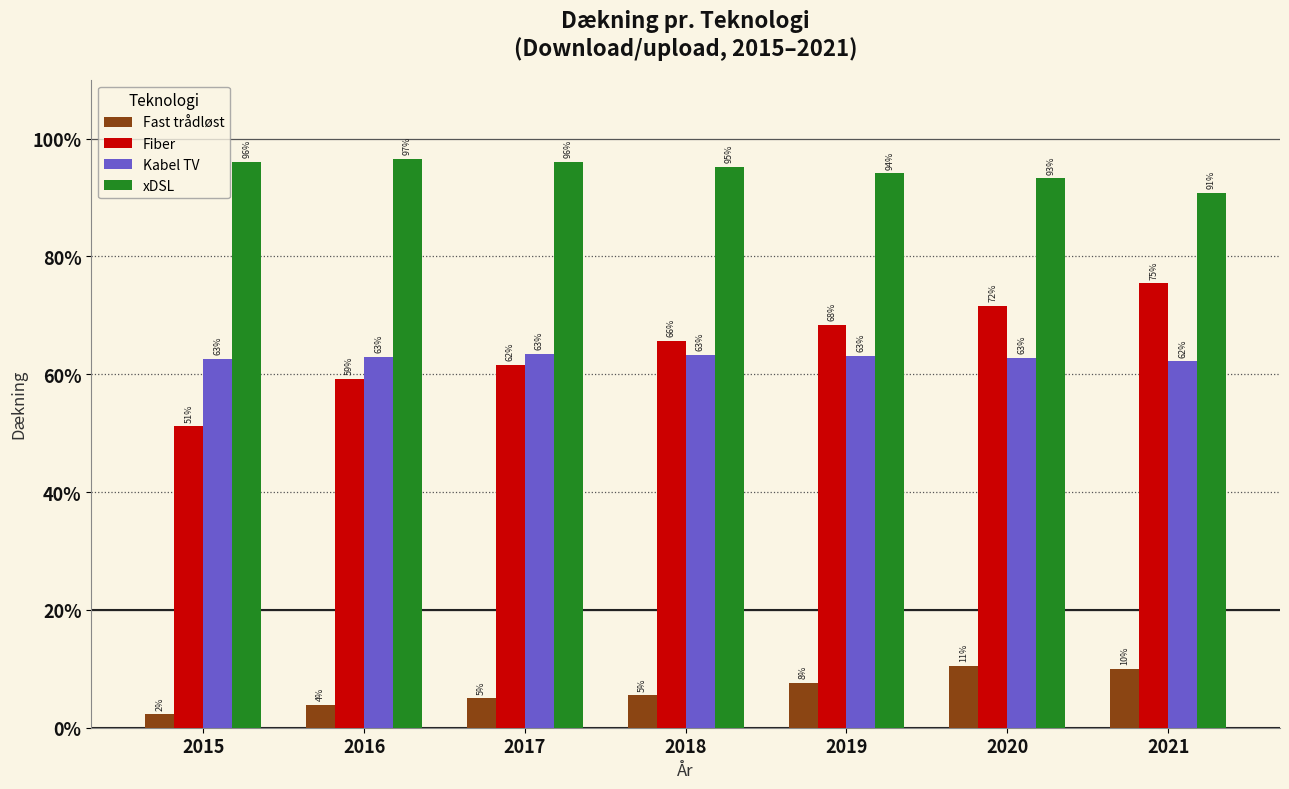

What are all the series names shown in the legend?

Fast trådløst, Fiber, Kabel TV, xDSL